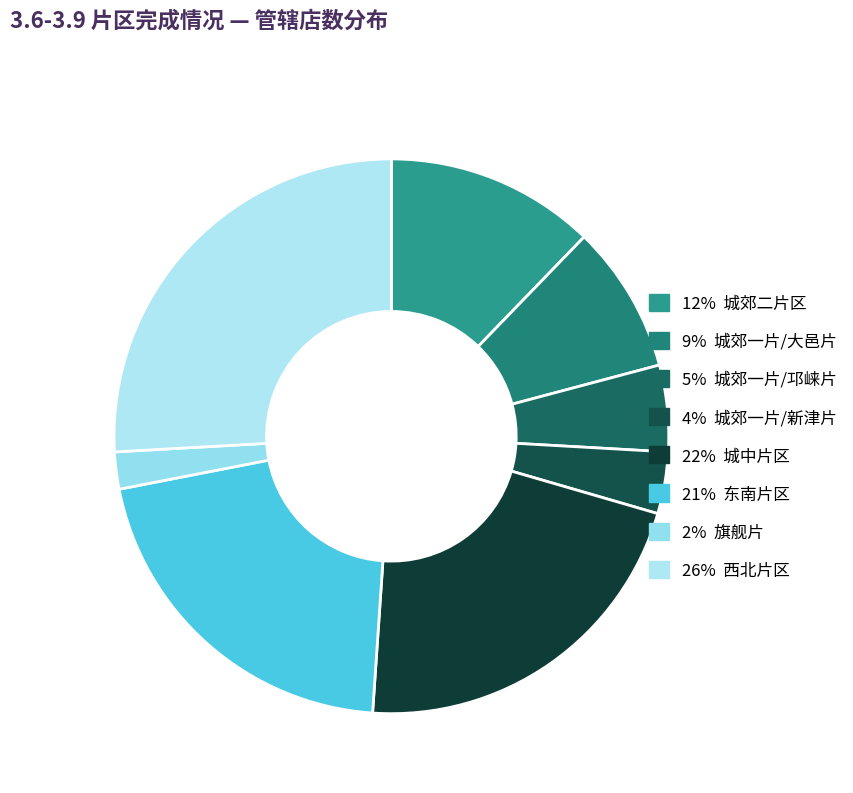

Count the number of slices in the pie.

8